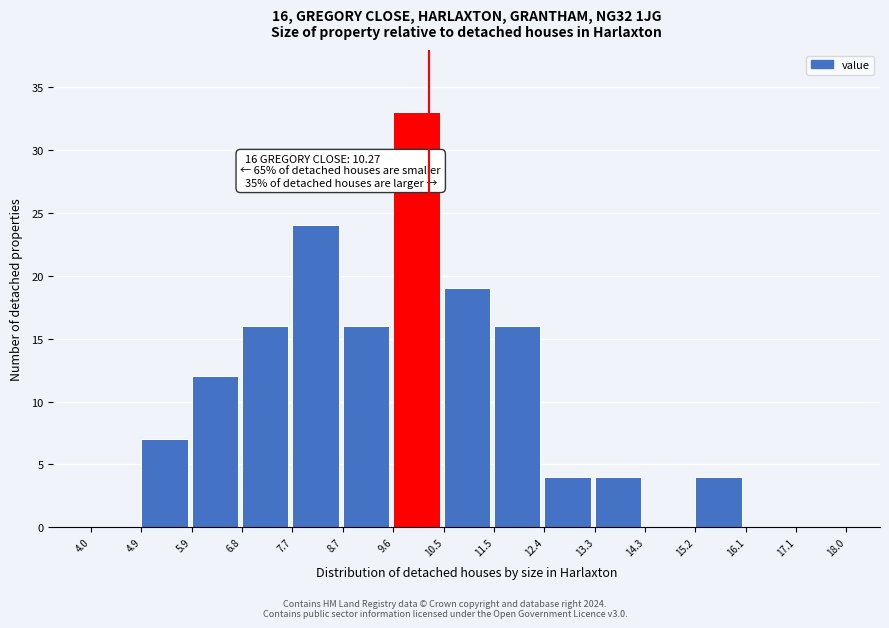

Over which range of the x-axis is the bar tallest?

9.6 to 10.5